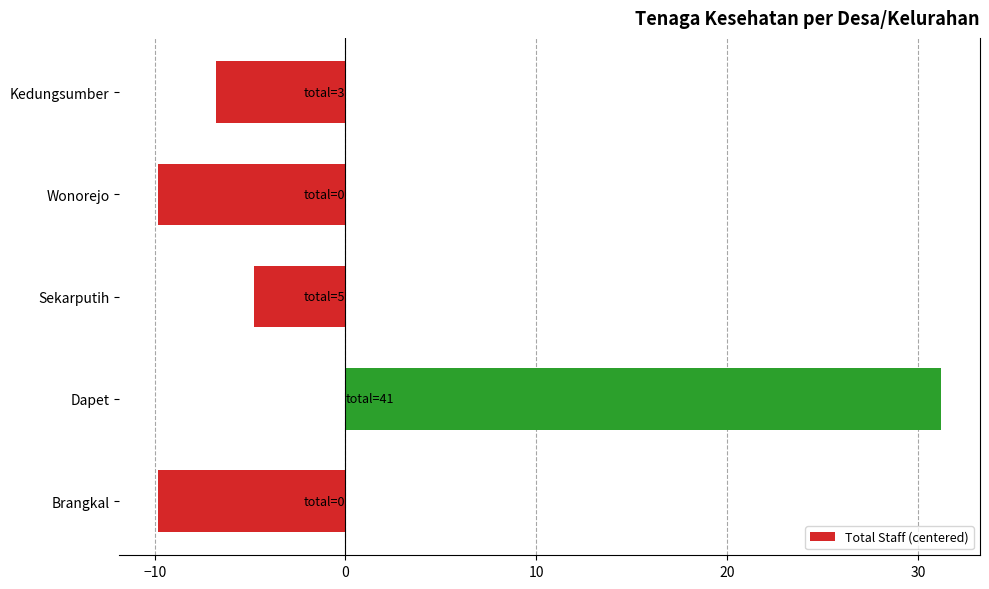

Where is the data nearest to the value 10?

Sekarputih